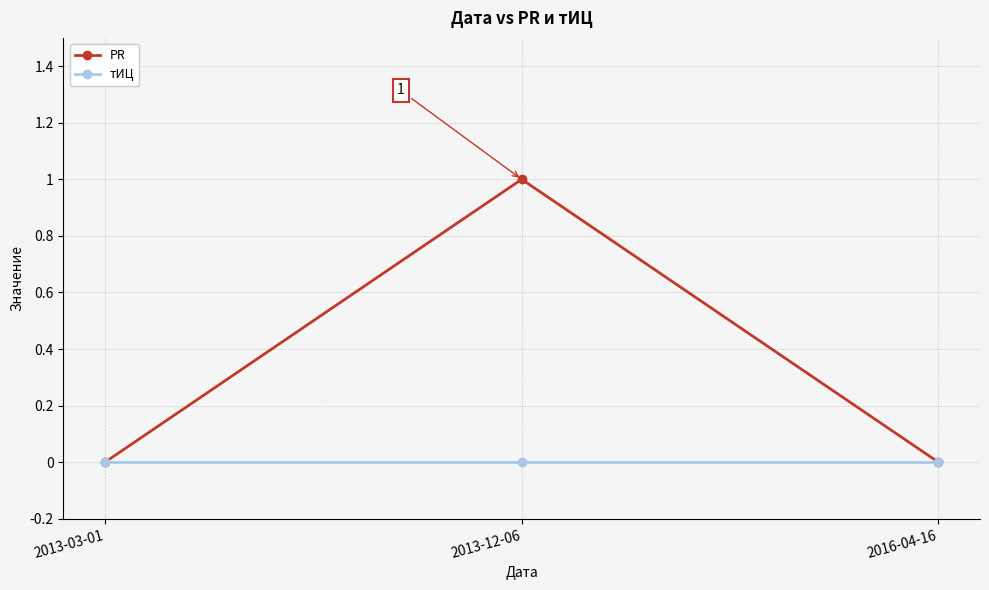

What is the greatest value displayed?

1